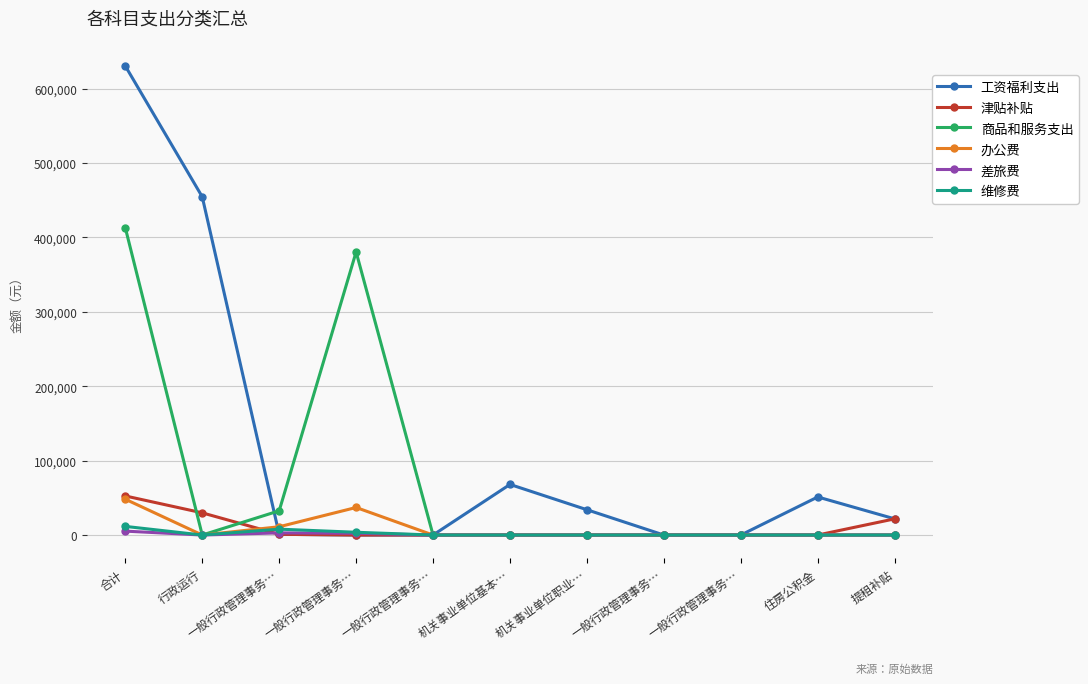

What is the difference between the maximum and second lowest values in the 维修费 series?

11615.0